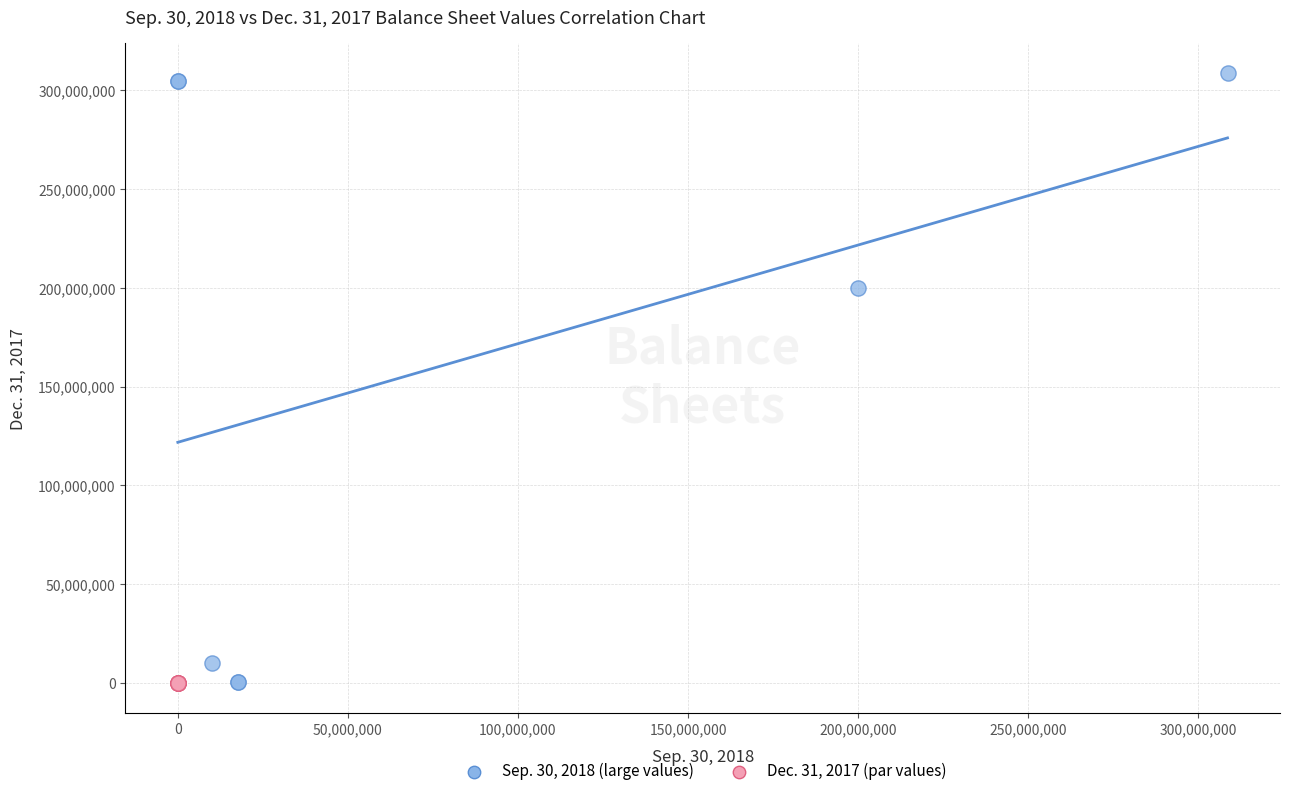

Which series has the widest spread of Y values?

Sep. 30, 2018 (large values)